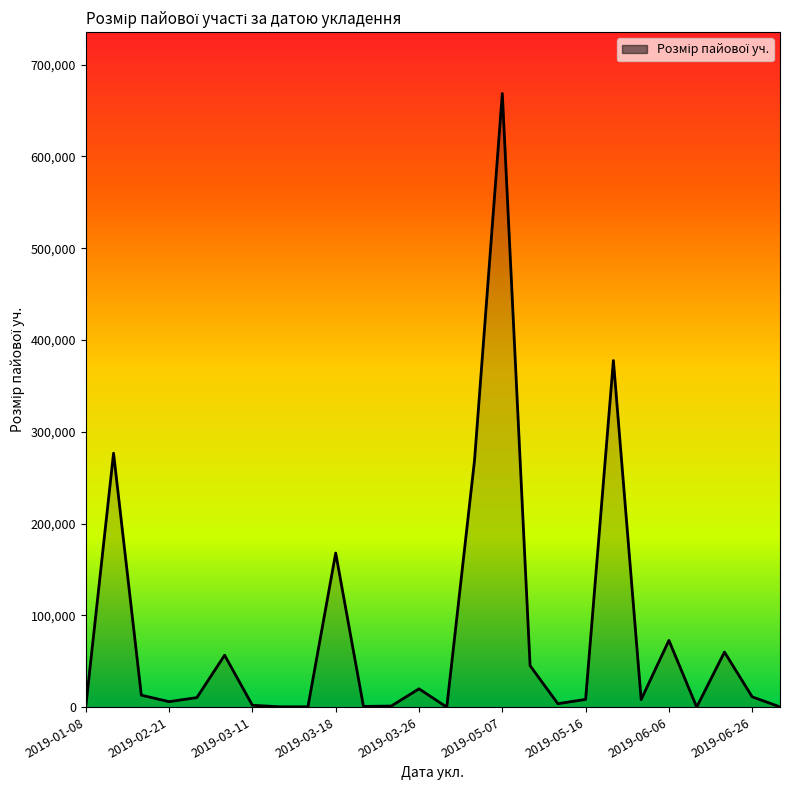

What is the maximum value shown in the chart?

668560